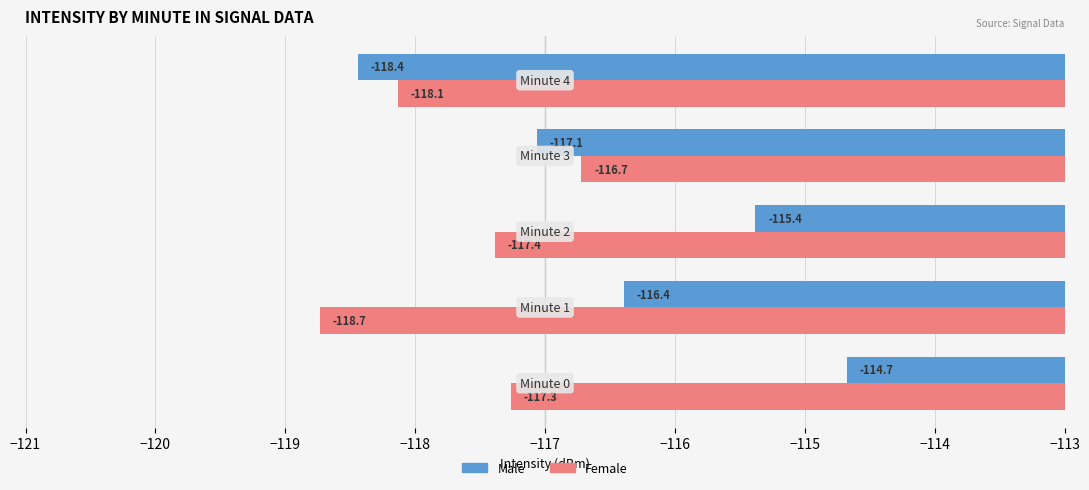

Which series has the widest spread of values?

Male